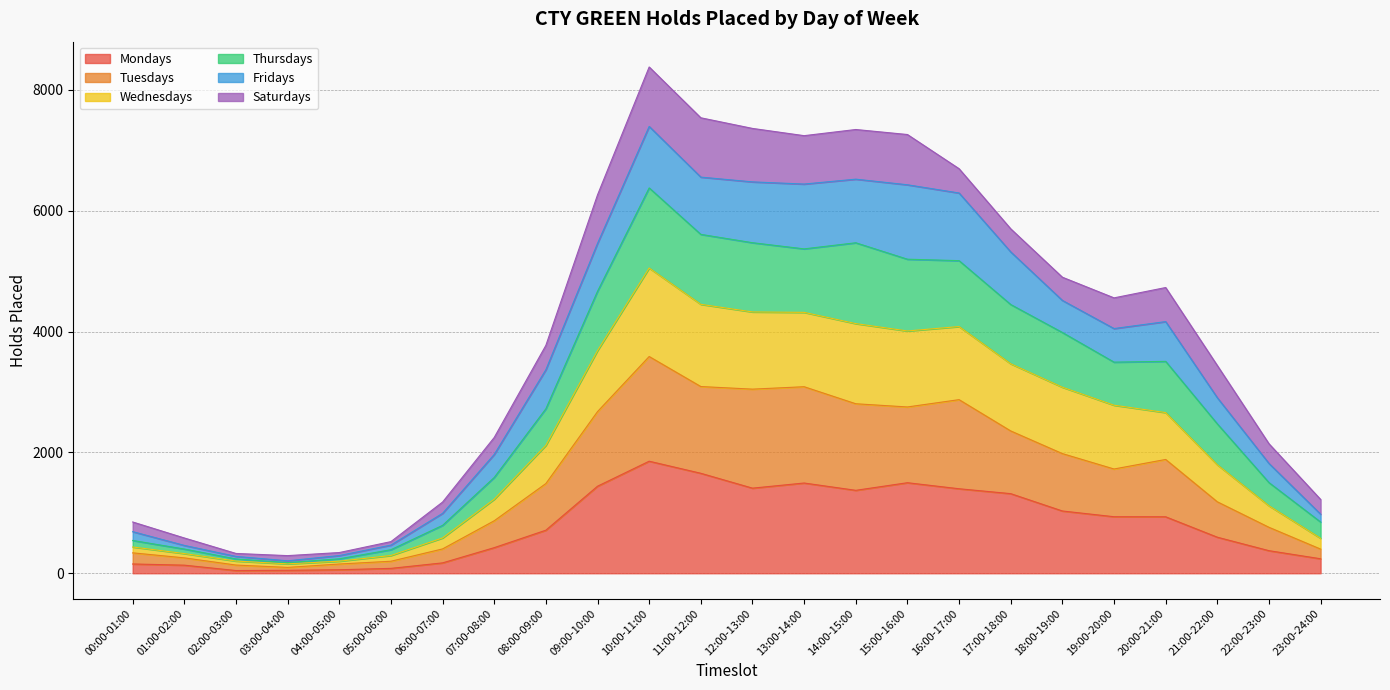

Between 07:00-08:00 and 13:00-14:00, which is larger?

13:00-14:00